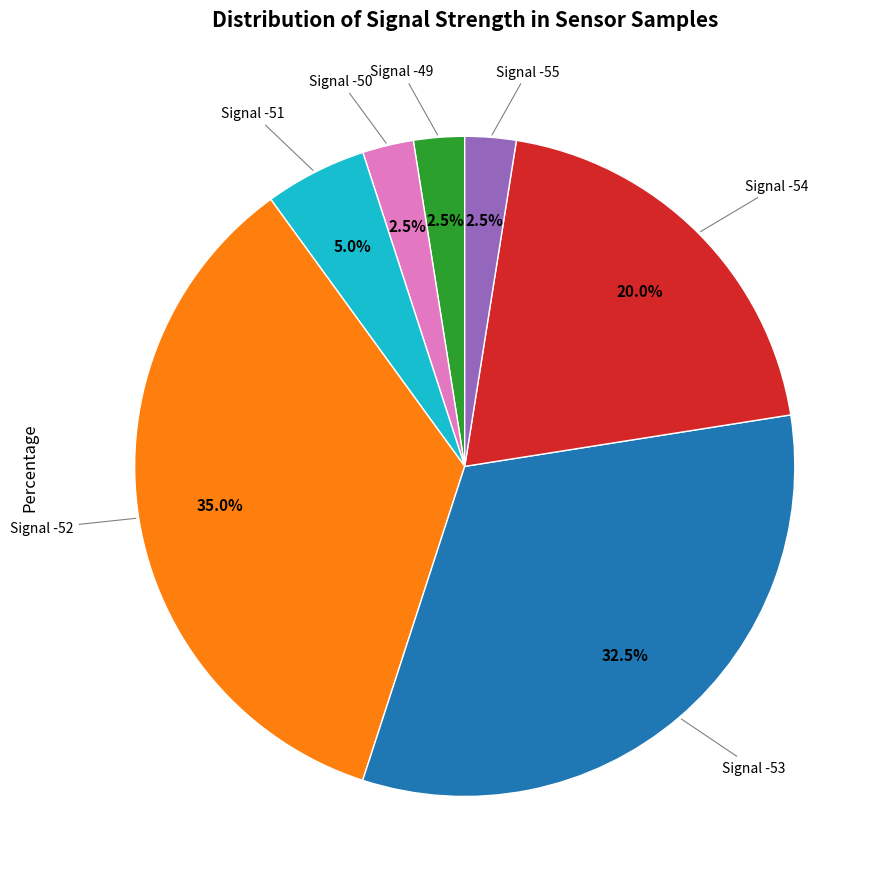

Combined, what portion of the pie is Signal -52 and Signal -49?

37.5%